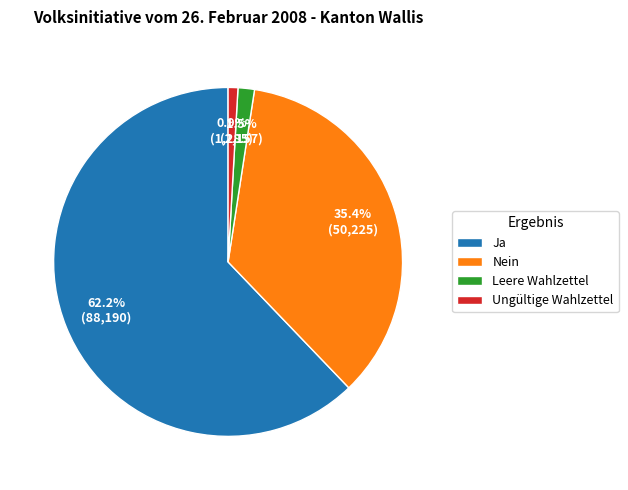

Which slice is the largest?

Ja